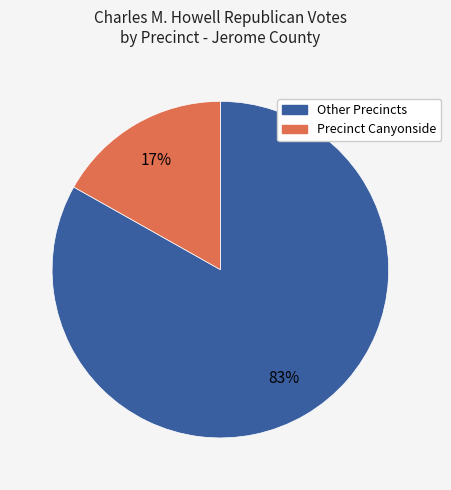

To the nearest percent, what is the average slice percentage?

50%